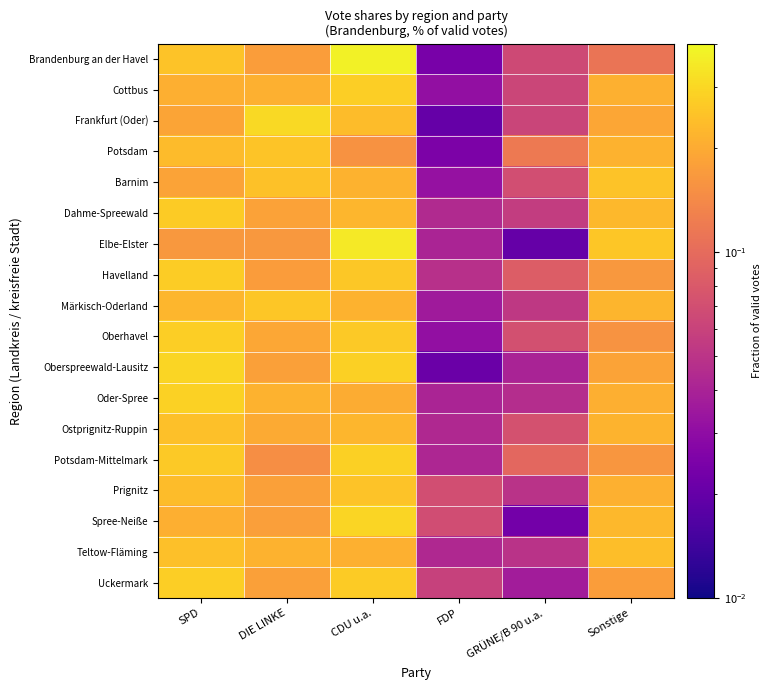

Reading left to right, transcribe all the data shown in this chart.

Brandenburg an der Havel: SPD=0.2	DIE LINKE=0.2	CDU u.a.=0.4	FDP=0.0	GRÜNE/B 90 u.a.=0.1	Sonstige=0.1
Cottbus: SPD=0.2	DIE LINKE=0.2	CDU u.a.=0.3	FDP=0.0	GRÜNE/B 90 u.a.=0.1	Sonstige=0.2
Frankfurt (Oder): SPD=0.2	DIE LINKE=0.3	CDU u.a.=0.2	FDP=0.0	GRÜNE/B 90 u.a.=0.1	Sonstige=0.2
Potsdam: SPD=0.2	DIE LINKE=0.3	CDU u.a.=0.2	FDP=0.0	GRÜNE/B 90 u.a.=0.1	Sonstige=0.2
Barnim: SPD=0.2	DIE LINKE=0.2	CDU u.a.=0.2	FDP=0.0	GRÜNE/B 90 u.a.=0.1	Sonstige=0.3
Dahme-Spreewald: SPD=0.3	DIE LINKE=0.2	CDU u.a.=0.2	FDP=0.0	GRÜNE/B 90 u.a.=0.1	Sonstige=0.2
Elbe-Elster: SPD=0.2	DIE LINKE=0.2	CDU u.a.=0.4	FDP=0.0	GRÜNE/B 90 u.a.=0.0	Sonstige=0.3
Havelland: SPD=0.3	DIE LINKE=0.2	CDU u.a.=0.3	FDP=0.0	GRÜNE/B 90 u.a.=0.1	Sonstige=0.2
Märkisch-Oderland: SPD=0.2	DIE LINKE=0.3	CDU u.a.=0.2	FDP=0.0	GRÜNE/B 90 u.a.=0.1	Sonstige=0.2
Oberhavel: SPD=0.3	DIE LINKE=0.2	CDU u.a.=0.3	FDP=0.0	GRÜNE/B 90 u.a.=0.1	Sonstige=0.2
Oberspreewald-Lausitz: SPD=0.3	DIE LINKE=0.2	CDU u.a.=0.3	FDP=0.0	GRÜNE/B 90 u.a.=0.0	Sonstige=0.2
Oder-Spree: SPD=0.3	DIE LINKE=0.2	CDU u.a.=0.2	FDP=0.0	GRÜNE/B 90 u.a.=0.0	Sonstige=0.2
Ostprignitz-Ruppin: SPD=0.2	DIE LINKE=0.2	CDU u.a.=0.2	FDP=0.0	GRÜNE/B 90 u.a.=0.1	Sonstige=0.2
Potsdam-Mittelmark: SPD=0.3	DIE LINKE=0.1	CDU u.a.=0.3	FDP=0.0	GRÜNE/B 90 u.a.=0.1	Sonstige=0.2
Prignitz: SPD=0.2	DIE LINKE=0.2	CDU u.a.=0.3	FDP=0.1	GRÜNE/B 90 u.a.=0.0	Sonstige=0.2
Spree-Neiße: SPD=0.2	DIE LINKE=0.2	CDU u.a.=0.3	FDP=0.1	GRÜNE/B 90 u.a.=0.0	Sonstige=0.2
Teltow-Fläming: SPD=0.2	DIE LINKE=0.2	CDU u.a.=0.2	FDP=0.0	GRÜNE/B 90 u.a.=0.0	Sonstige=0.2
Uckermark: SPD=0.3	DIE LINKE=0.2	CDU u.a.=0.3	FDP=0.1	GRÜNE/B 90 u.a.=0.0	Sonstige=0.2